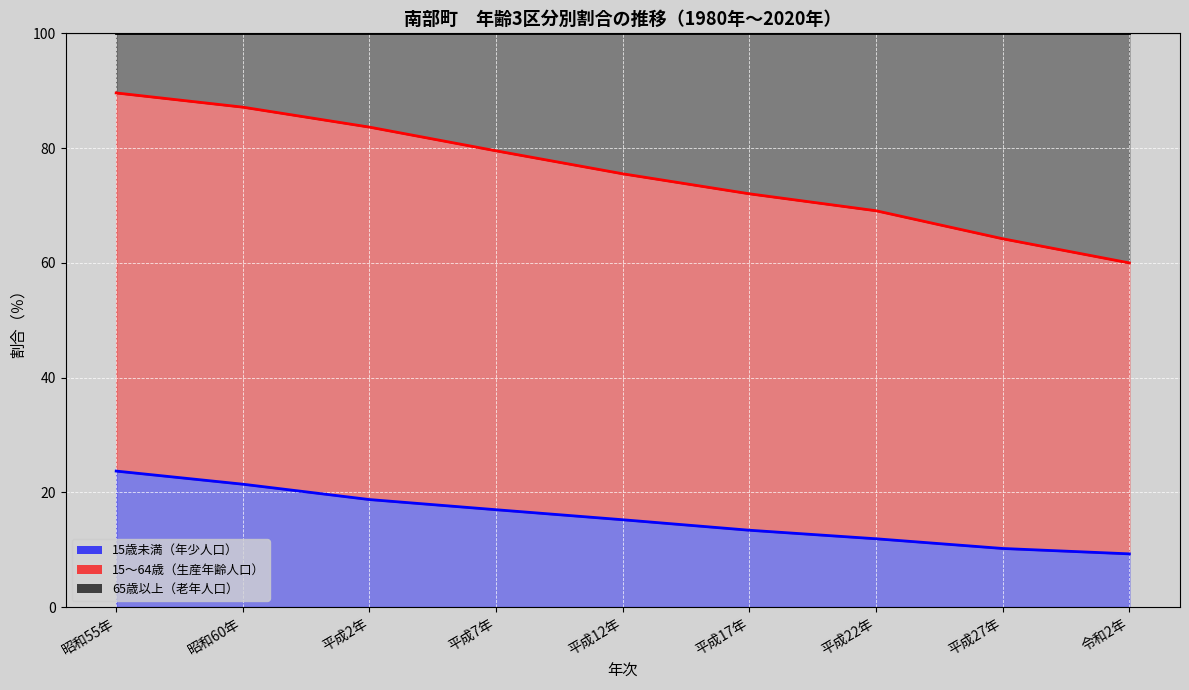

What is the spread (max minus min) of values at 昭和60年?

78.6